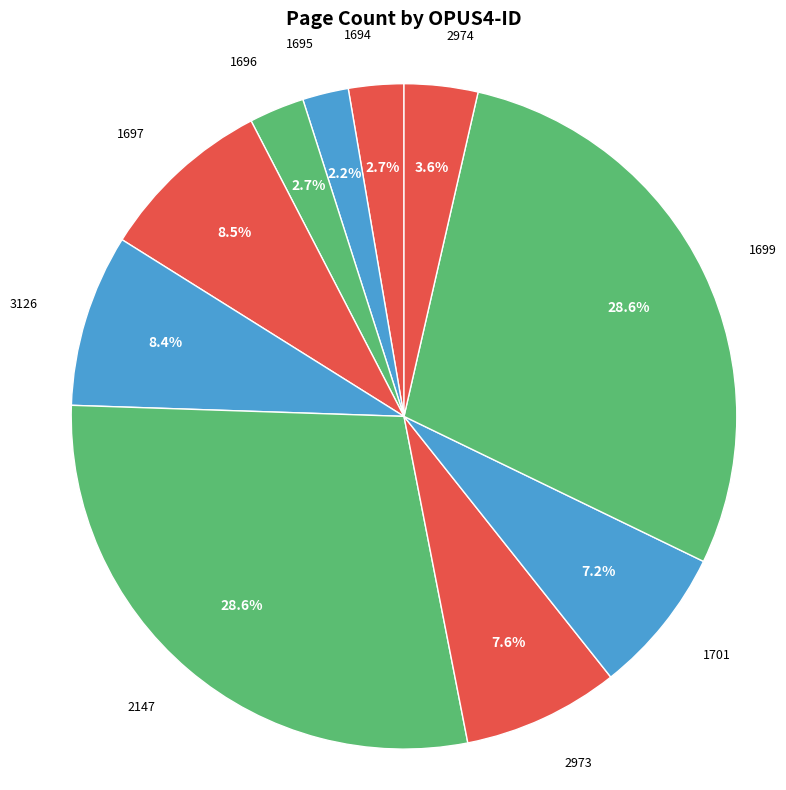

To the nearest percent, what is the average slice percentage?

10%